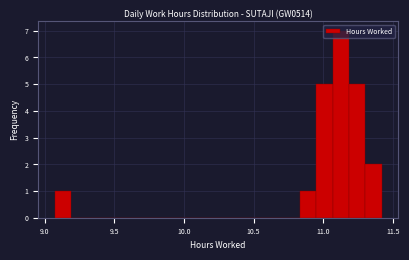

Read against the x-axis, roughly where is the centre of the tallest bar?

11.15